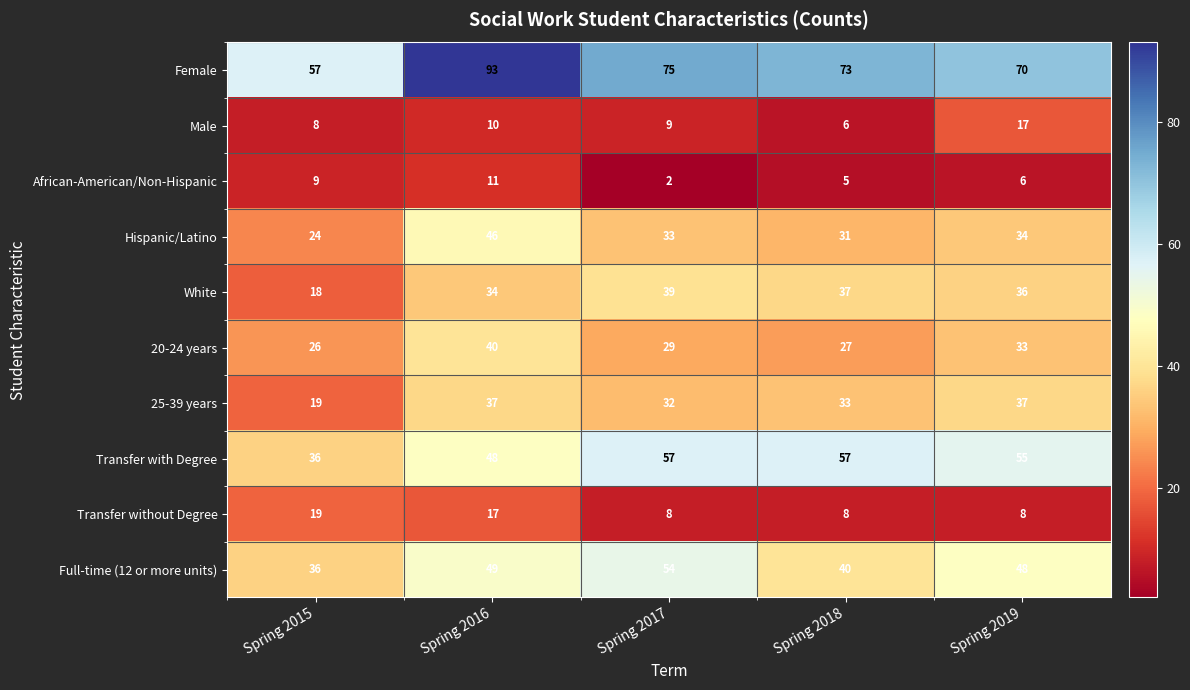

What is the minimum value shown in the chart?

2